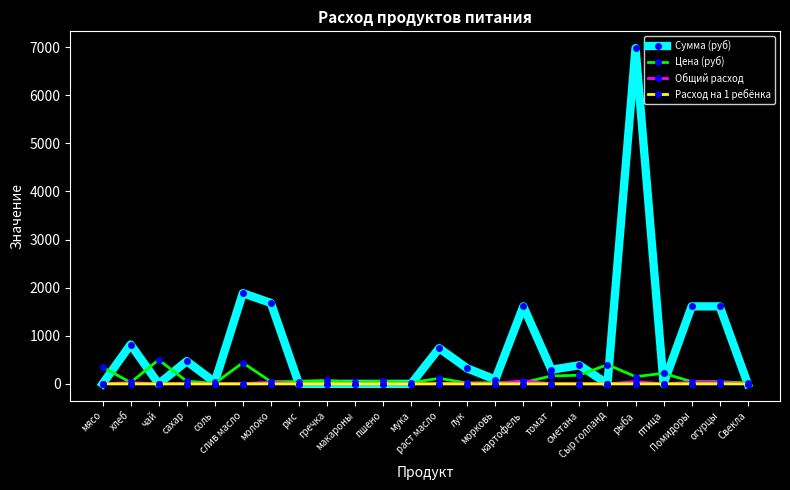

List the series in order of their peak value, lowest first.

Расход на 1 ребёнка, Общий расход, Цена (руб), Сумма (руб)